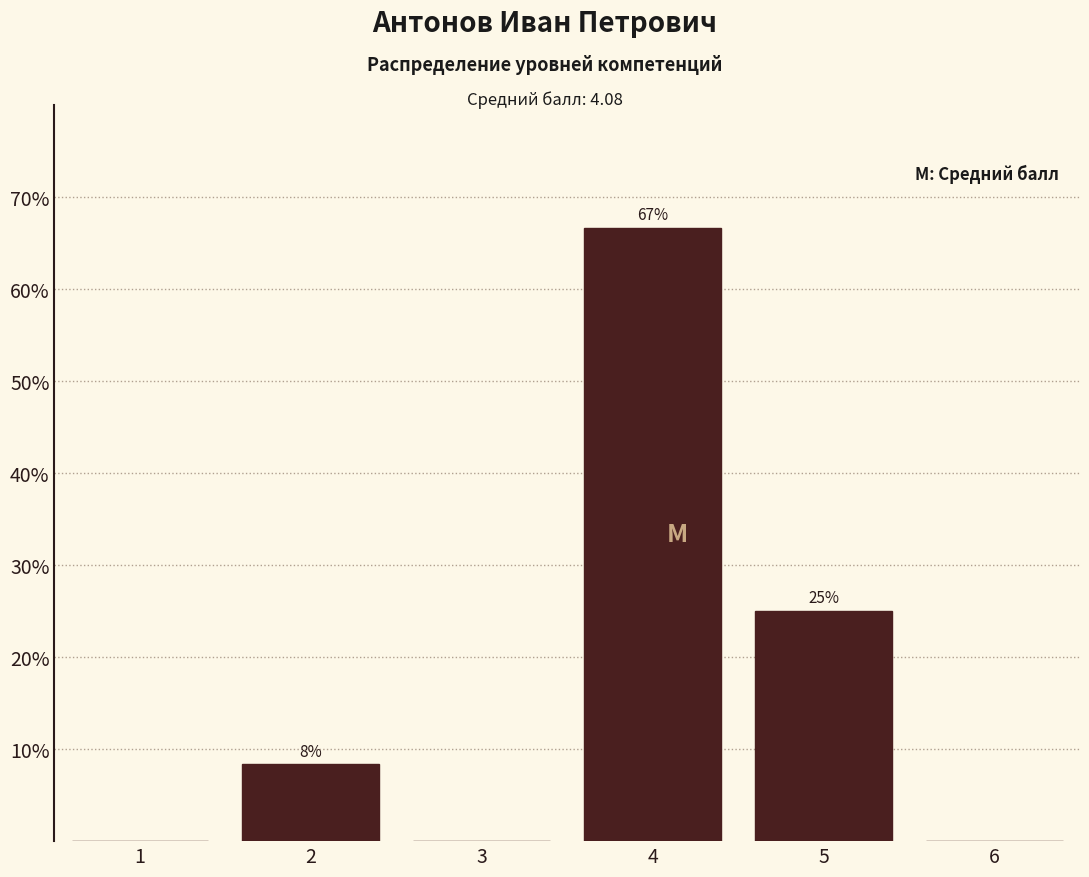

The value at 4 is 66.7. True or false?

True